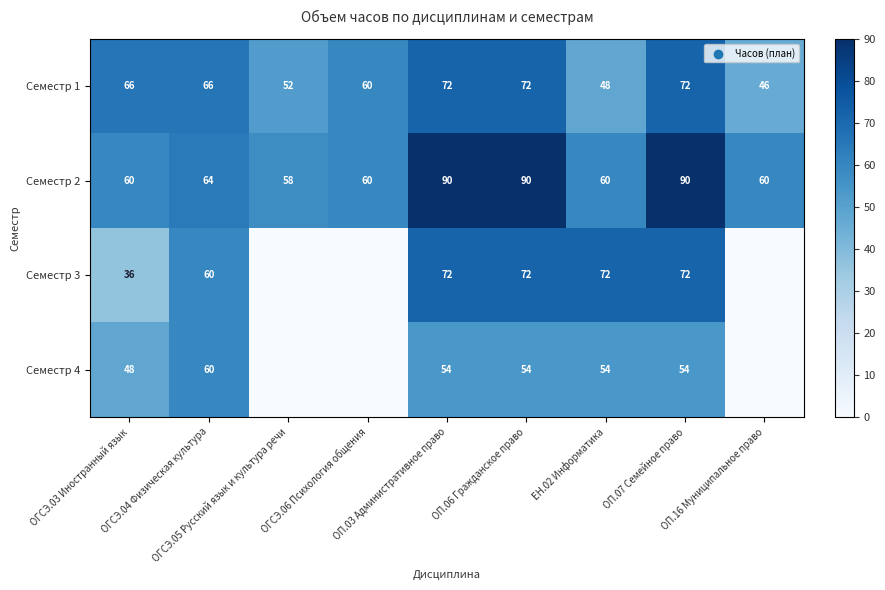

What is the minimum value for Семестр 2?

58